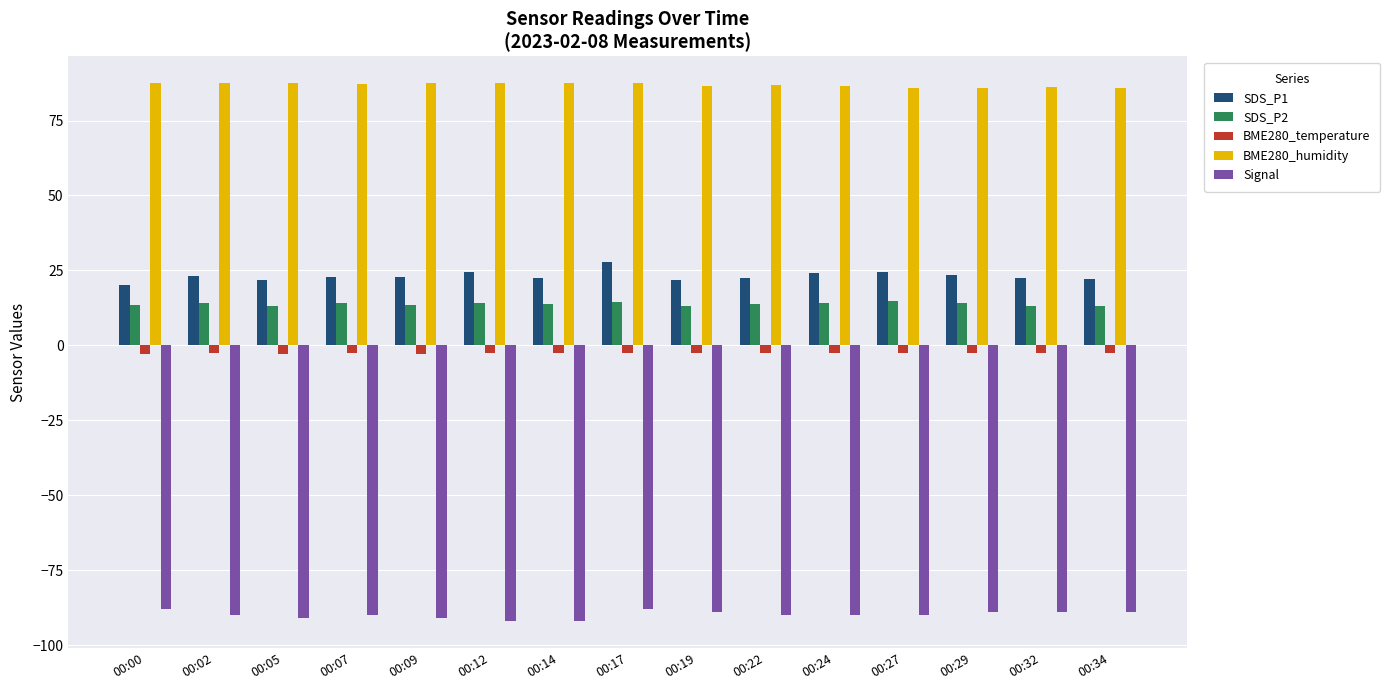

What is the average value of the BME280_humidity series?

86.8